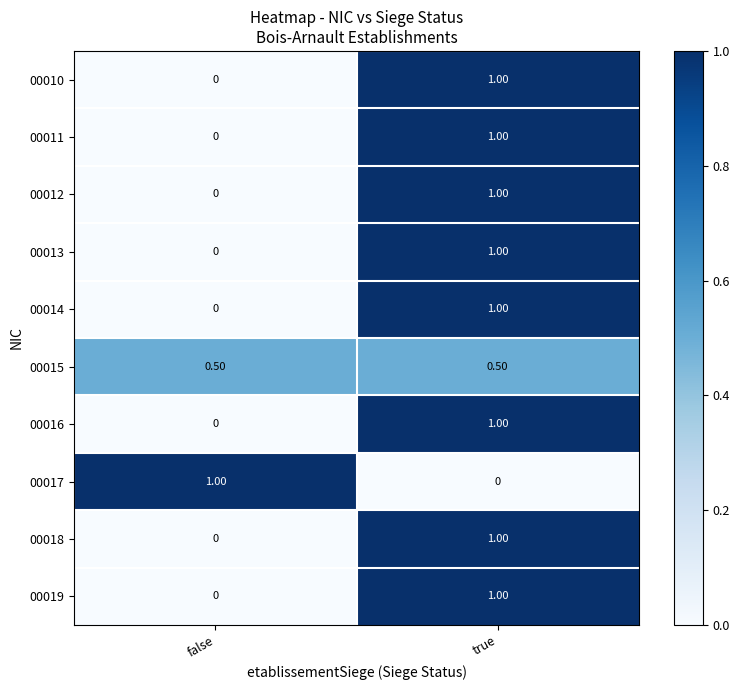

At which label is 00011 closest to 0?

false